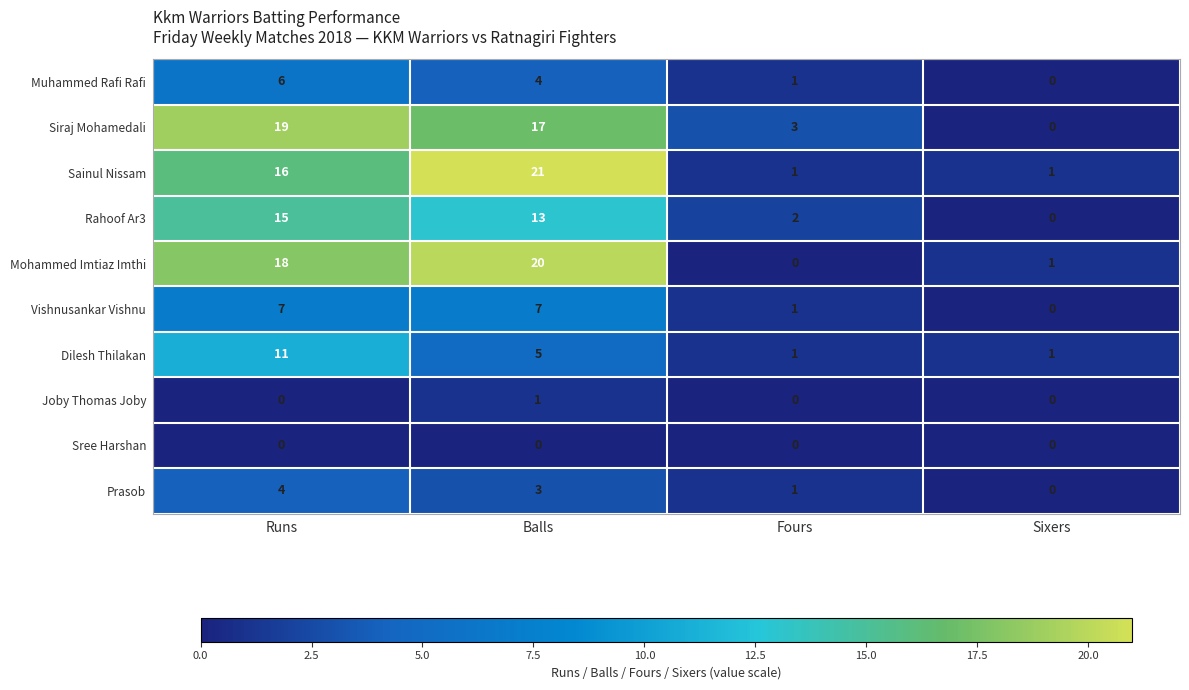

The value of Joby Thomas Joby at Balls is 1. True or false?

True